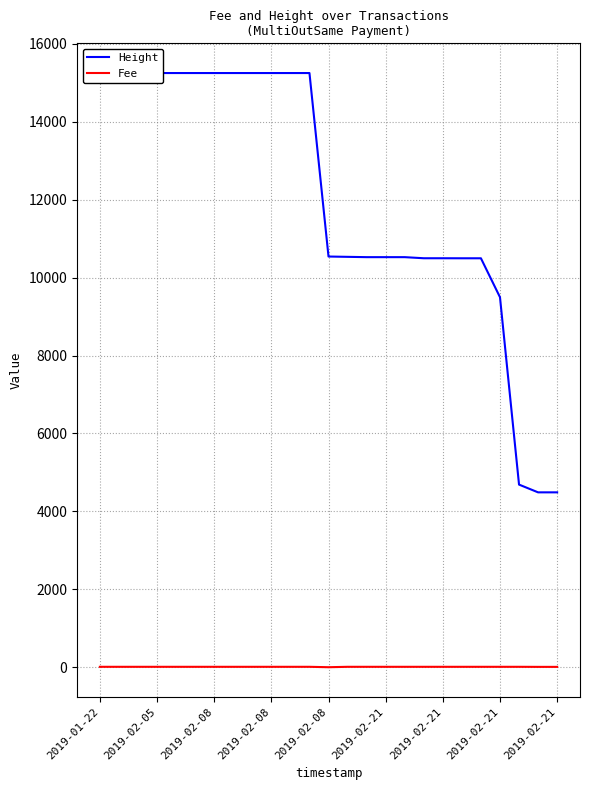

Does the chart display data point markers on the line(s)?

No